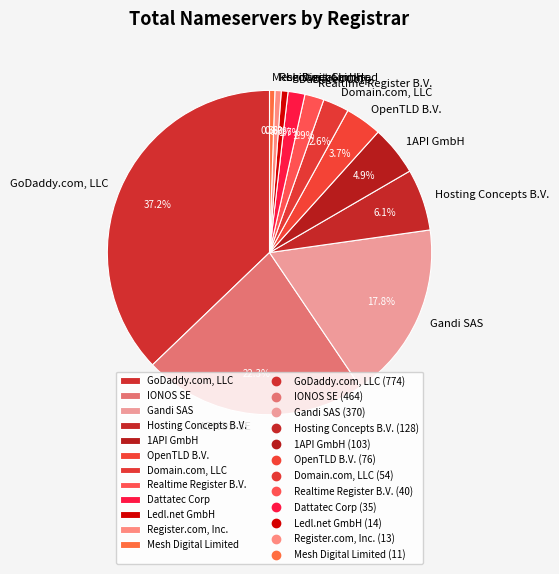

How many slices are in this pie chart?

12